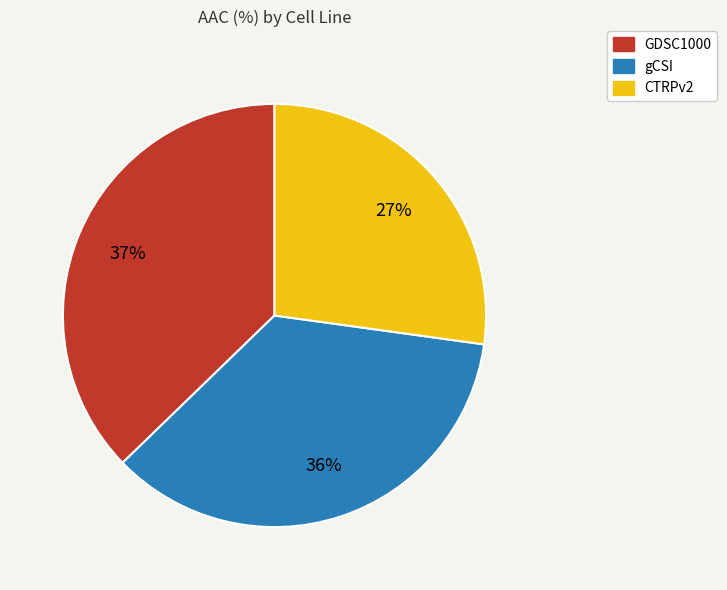

What is the largest slice in the pie chart?

GDSC1000